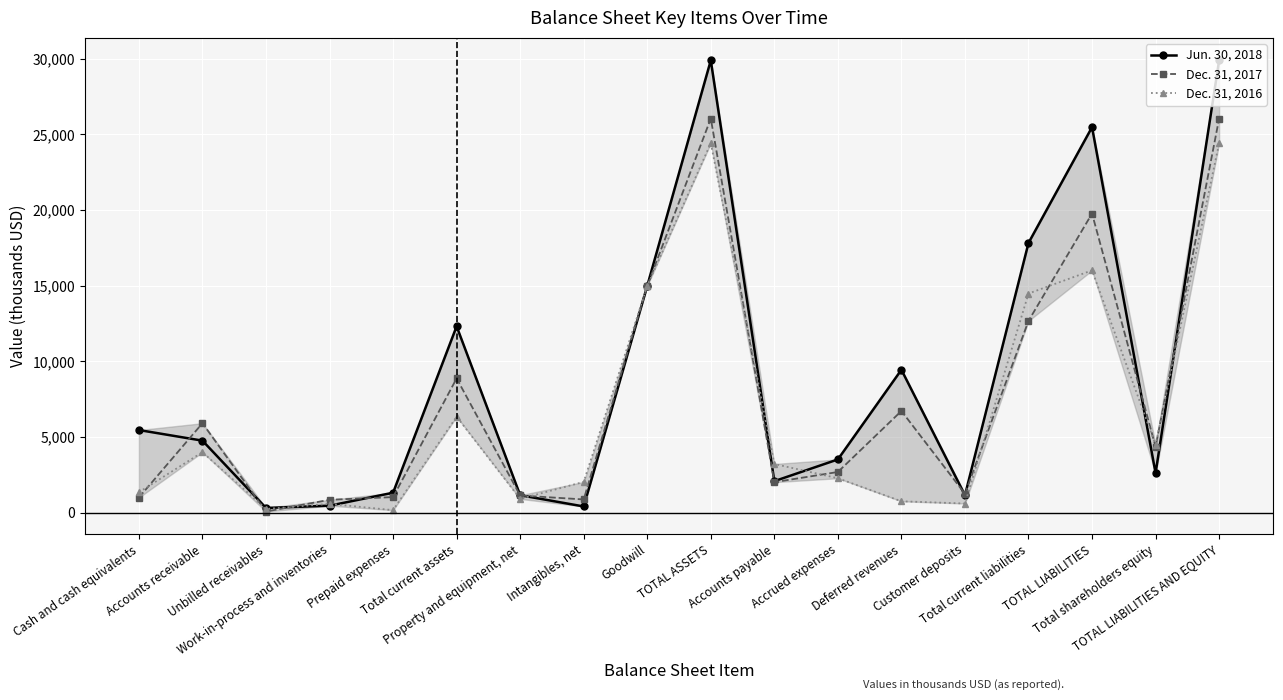

Does the chart display data point markers on the line(s)?

Yes